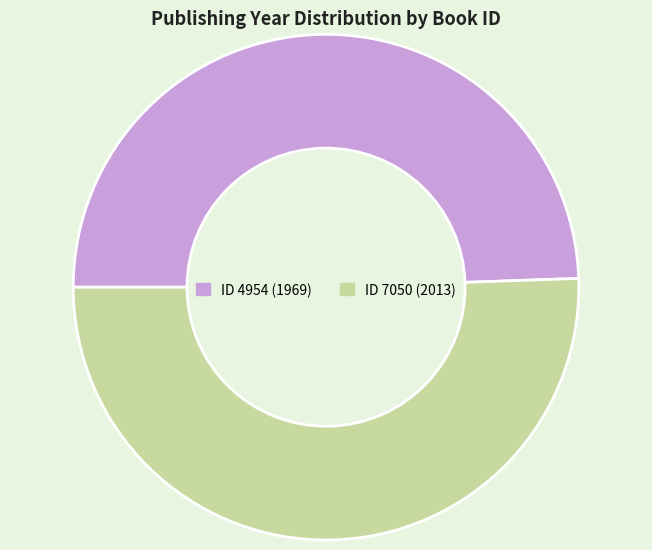

Is there a majority slice in this chart?

Yes